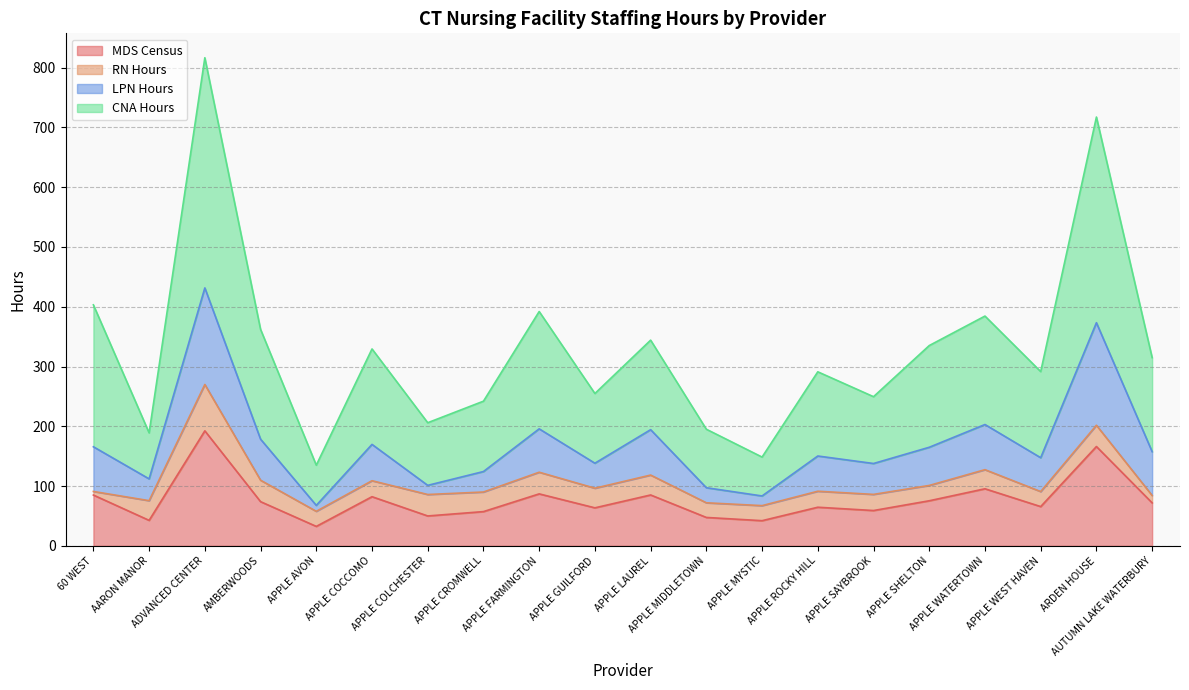

What is the maximum value for MDS Census?

192.4